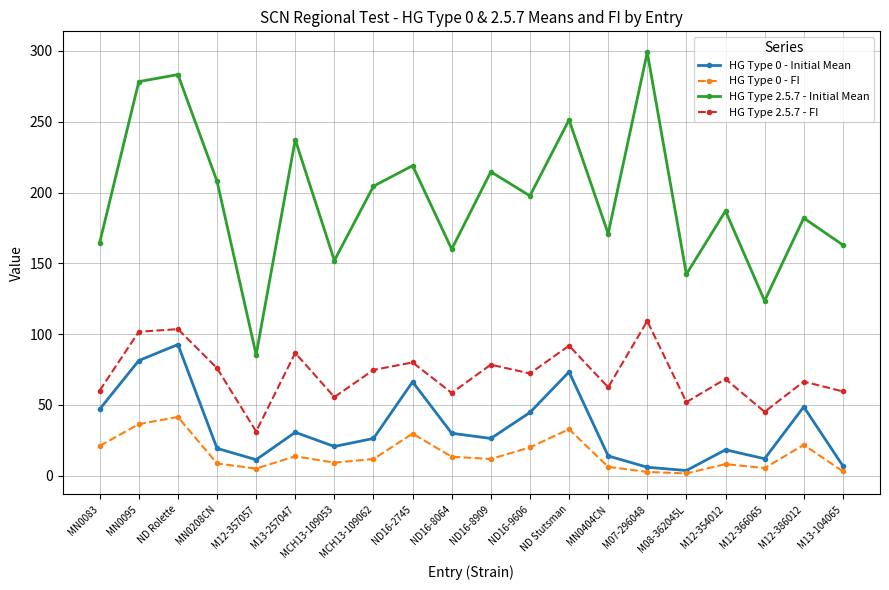

What is the label of the 7th point from the right?

MN0404CN